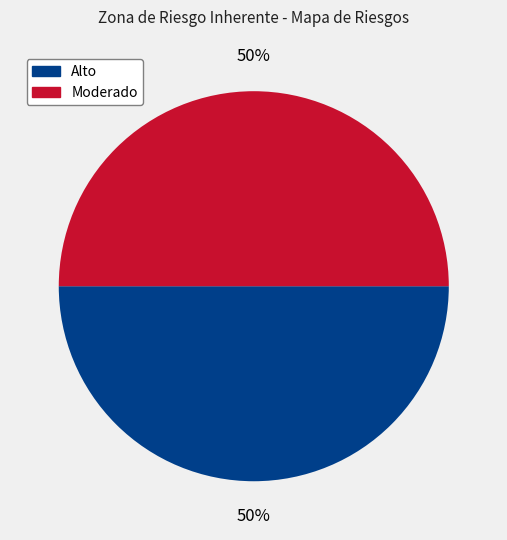

To the nearest percent, what is the average slice percentage?

50%